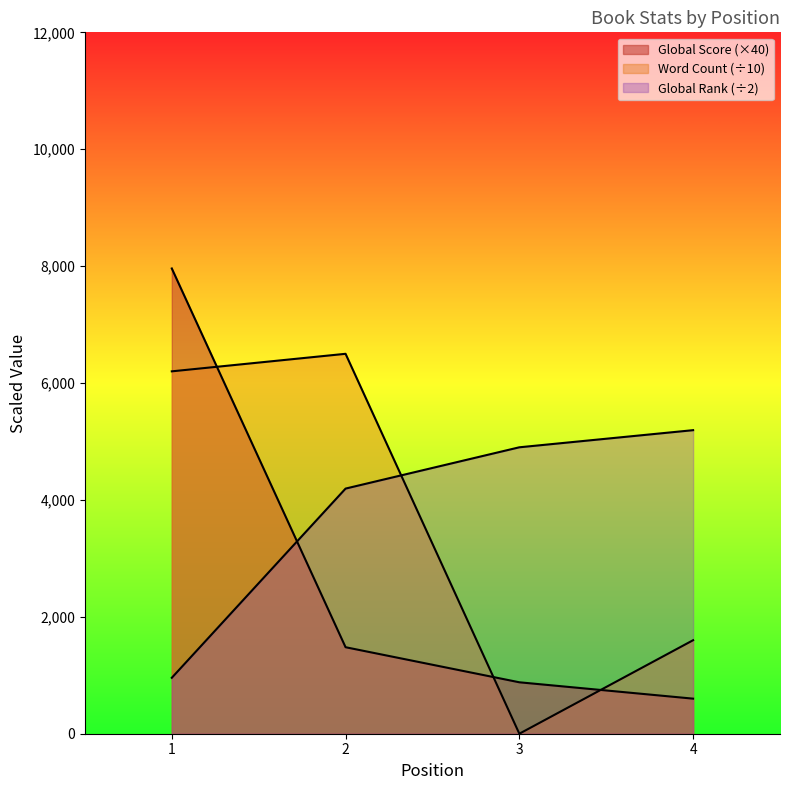

Between 1 and 4, which is larger?

4